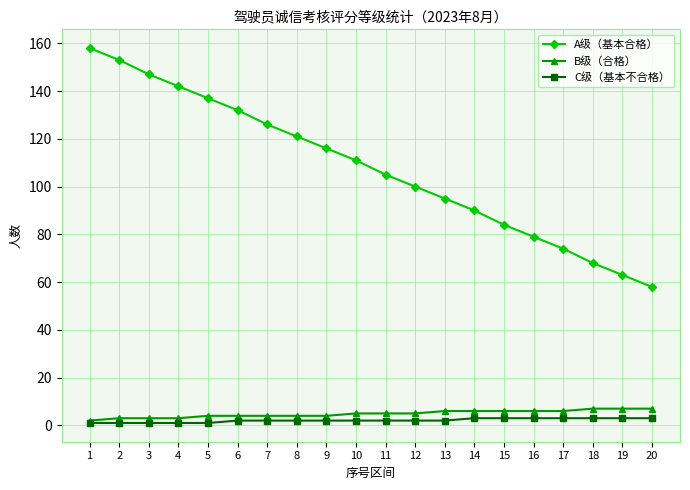

True or false: A级（基本合格） has more than 1 points higher than both neighbors.

False